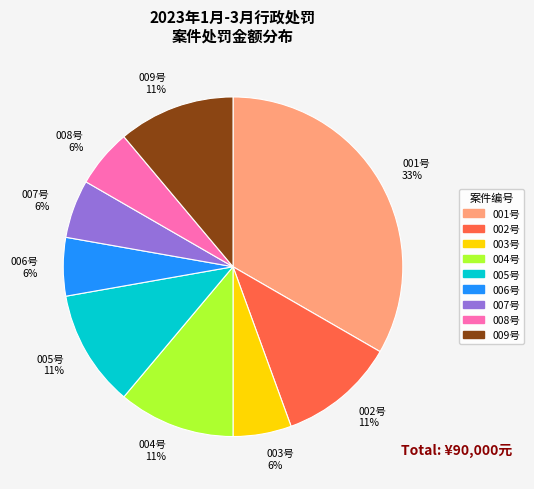

Is there a majority slice in this chart?

No